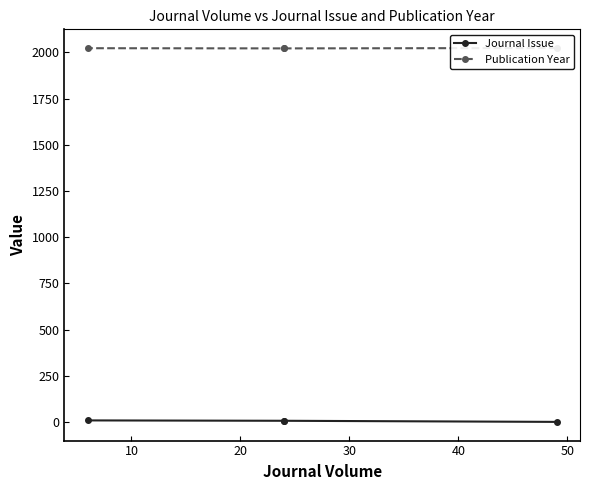

Does the chart have visible grid lines?

No